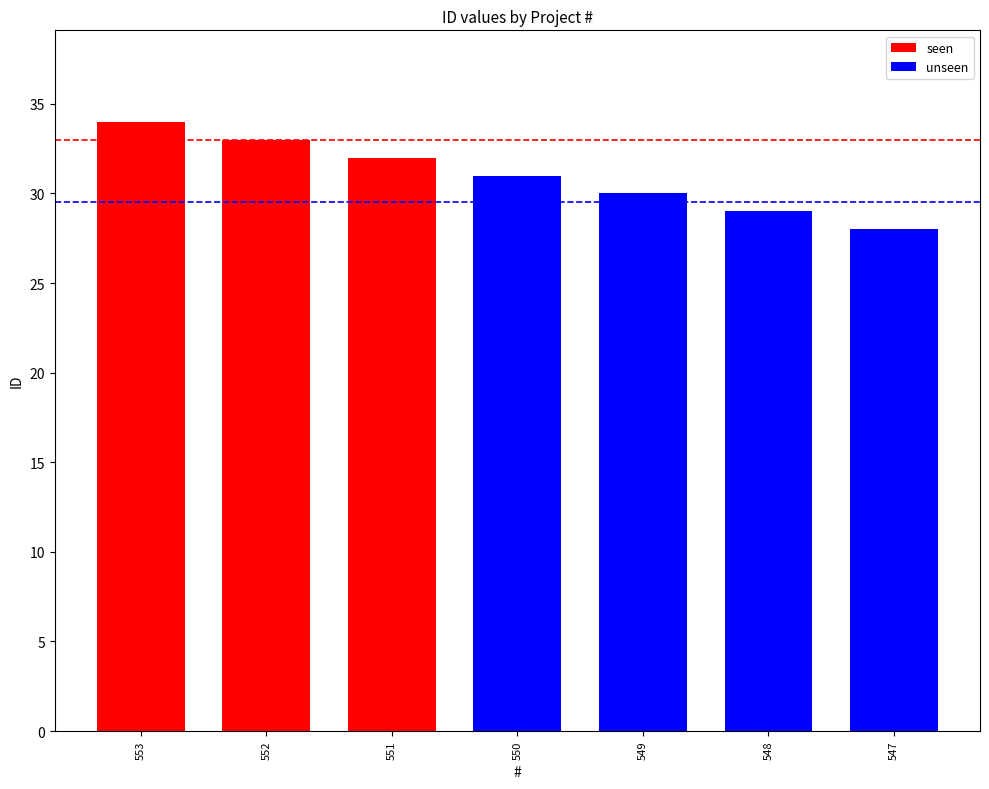

How many data points are above 31?

3